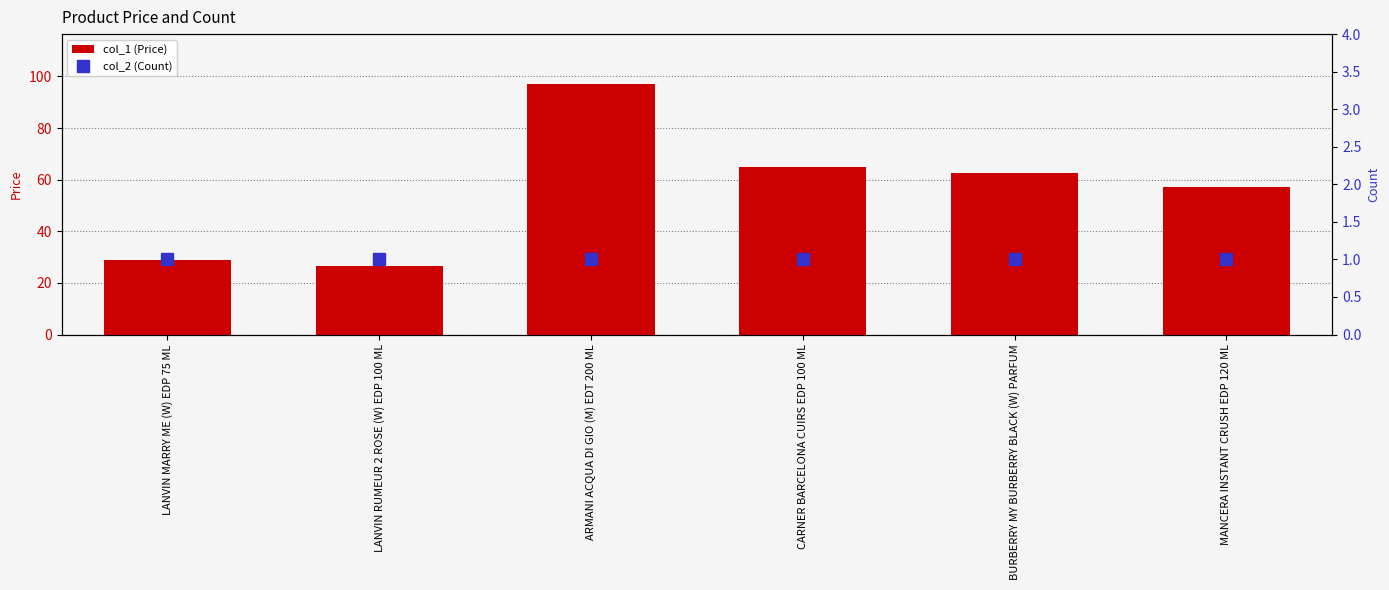

Which category has the highest value across all series?

ARMANI ACQUA DI GIO (M) EDT 200 ML